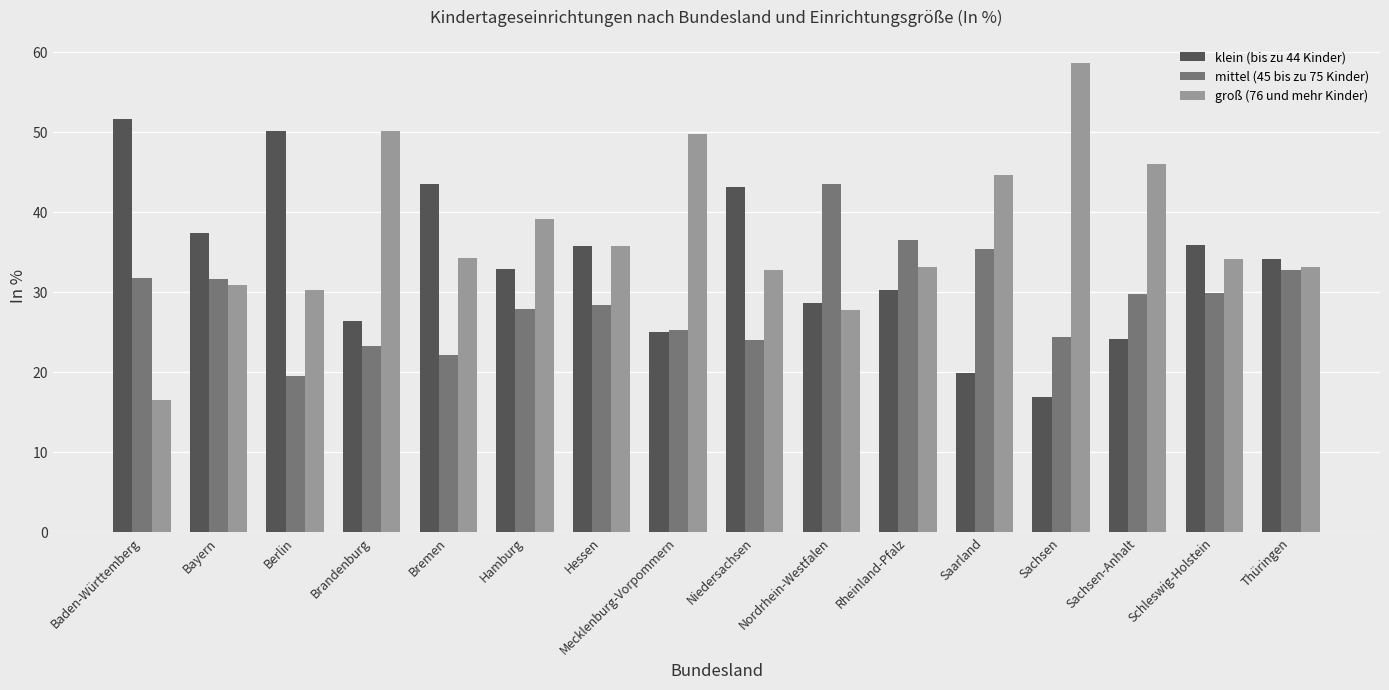

Count the number of data series in this chart.

3